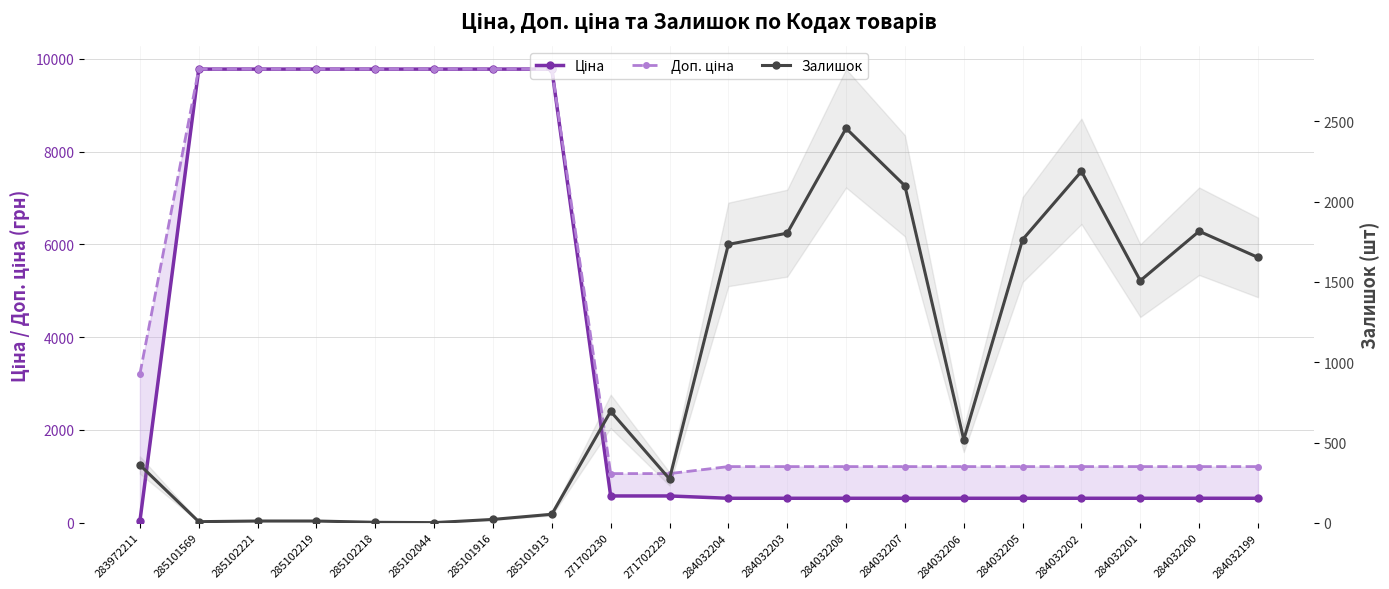

What is the difference between the maximum and minimum values in the Доп. ціна series?

8715.5